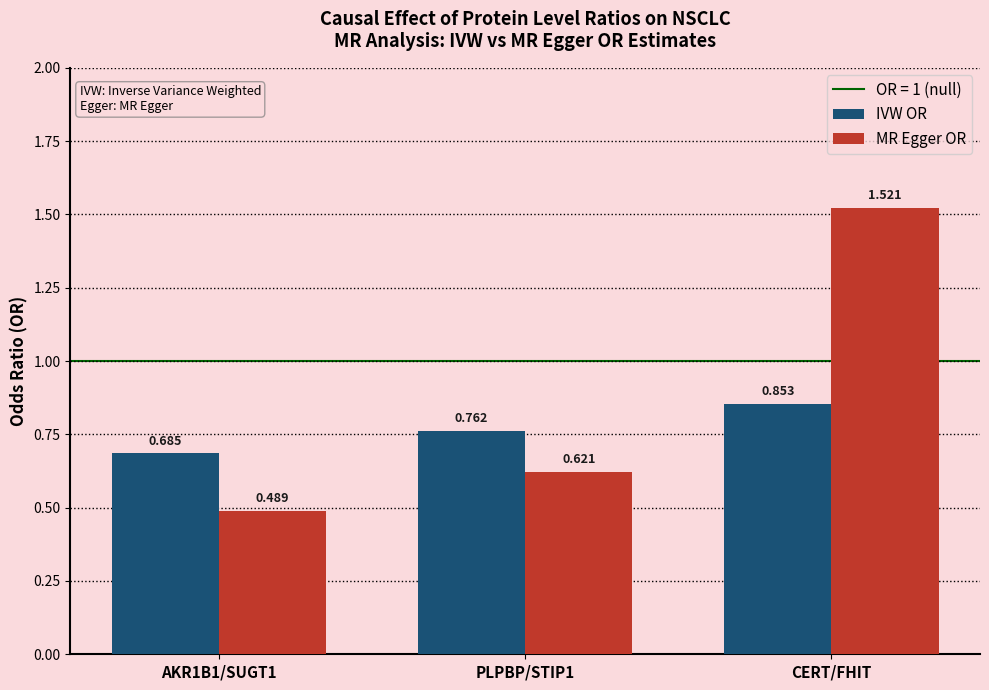

How many bars are there in each group?

2